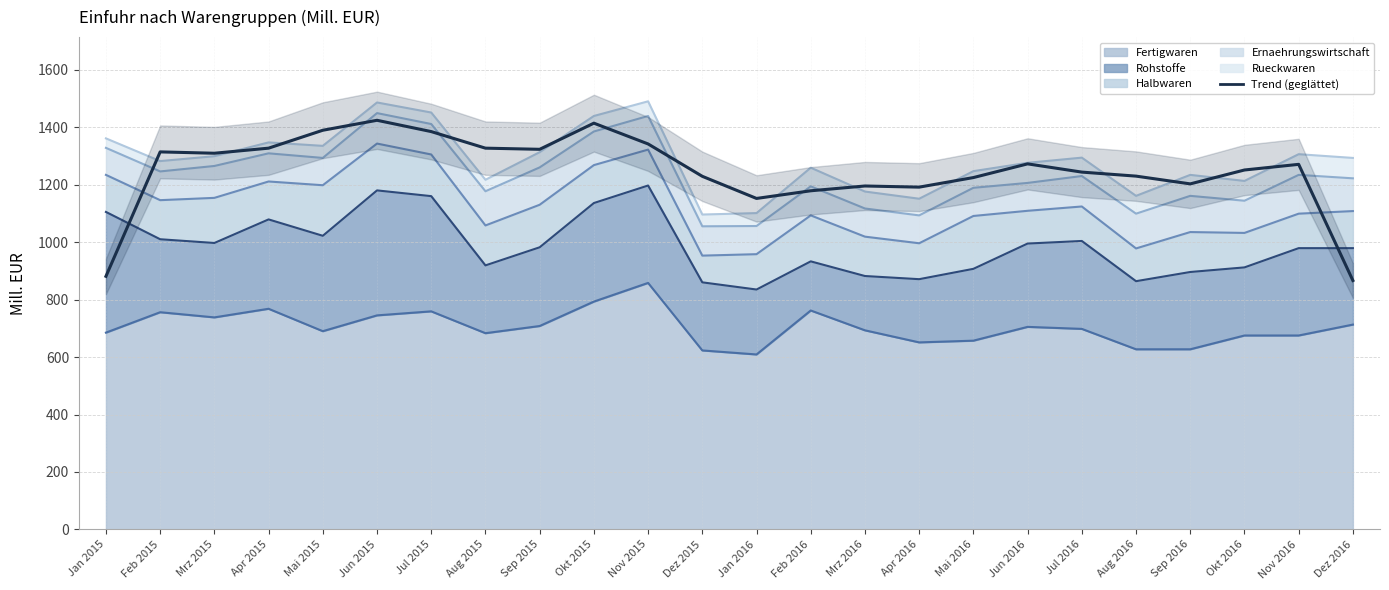

Count the number of data series in this chart.

1